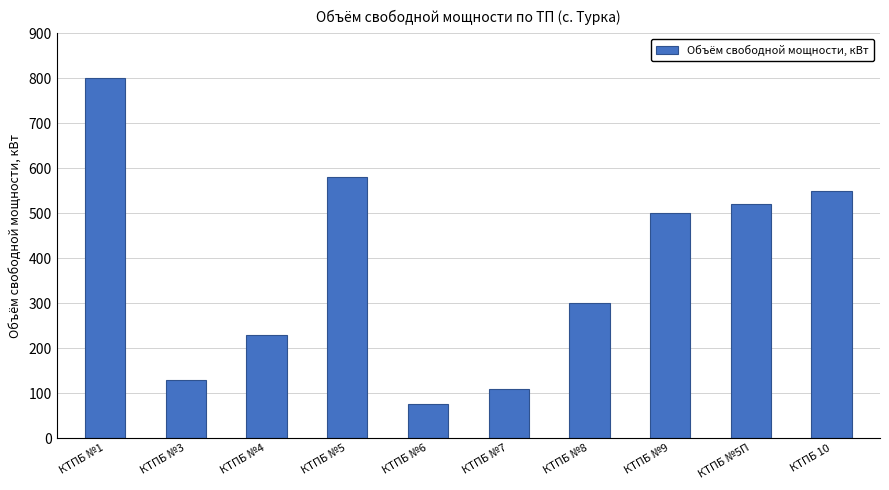

Reading left to right, extract all data points from this chart.

КТПБ №1=800	КТПБ №3=130	КТПБ №4=230	КТПБ №5=580	КТПБ №6=75	КТПБ №7=110	КТПБ №8=300	КТПБ №9=500	КТПБ №5П=520	КТПБ 10=550